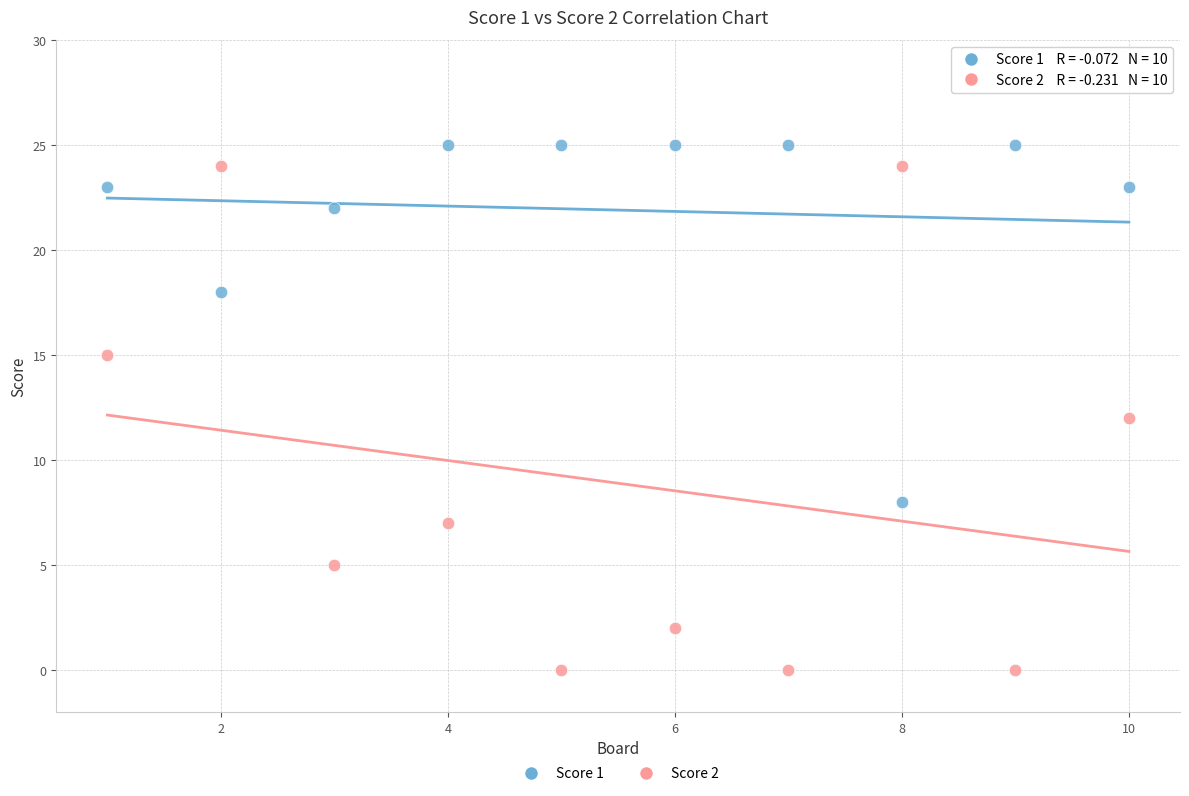

Which series reaches the maximum Y coordinate?

Score 1